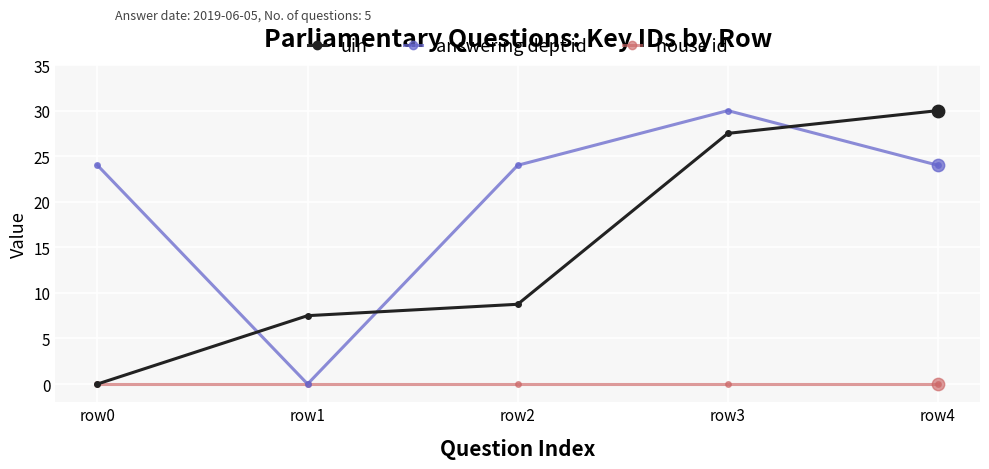

At which category is the sum across all series the highest?

row3